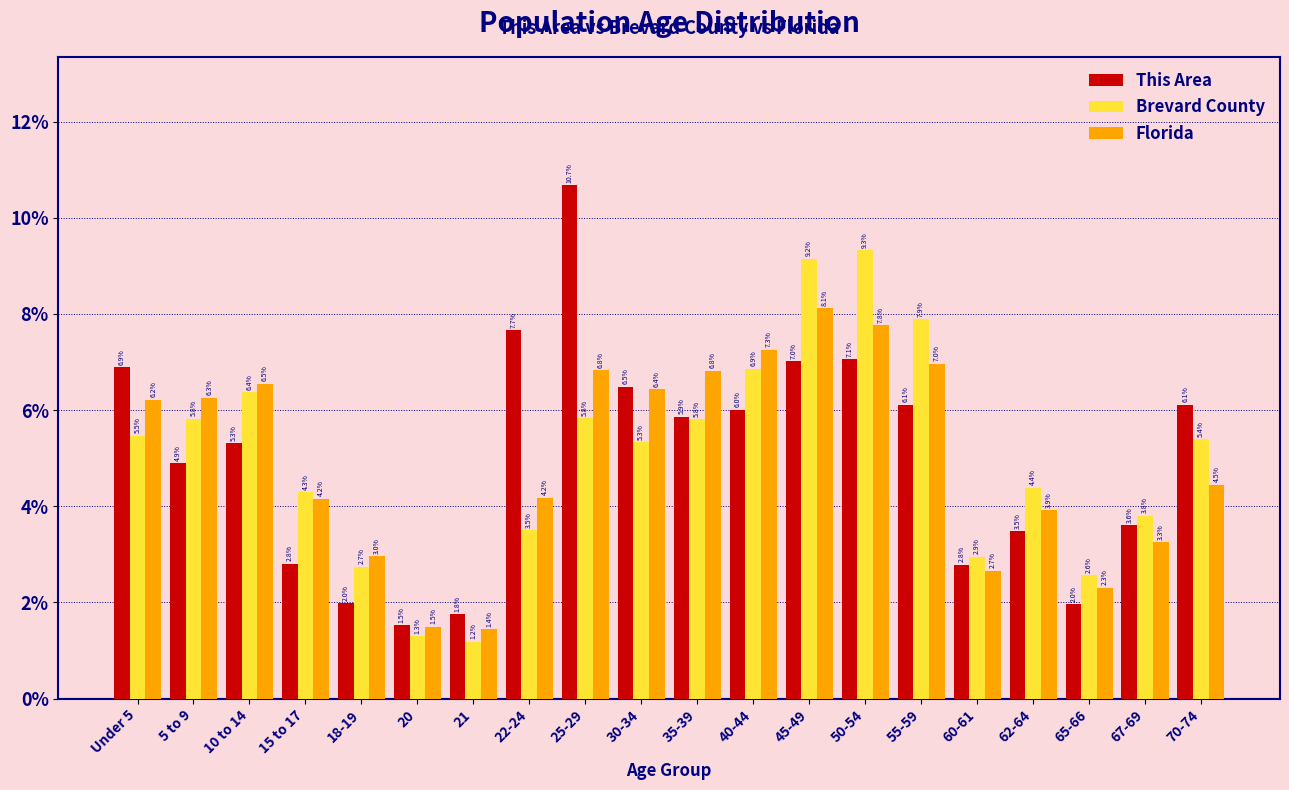

Reading left to right, list all the values displayed in this chart.

This Area: Under 5=6.9	5 to 9=4.9	10 to 14=5.3	15 to 17=2.8	18-19=2.0	20=1.5	21=1.8	22-24=7.7	25-29=10.7	30-34=6.5	35-39=5.9	40-44=6.0	45-49=7.0	50-54=7.1	55-59=6.1	60-61=2.8	62-64=3.5	65-66=2.0	67-69=3.6	70-74=6.1
Brevard County: Under 5=5.5	5 to 9=5.8	10 to 14=6.4	15 to 17=4.3	18-19=2.7	20=1.3	21=1.2	22-24=3.5	25-29=5.8	30-34=5.3	35-39=5.8	40-44=6.9	45-49=9.2	50-54=9.3	55-59=7.9	60-61=2.9	62-64=4.4	65-66=2.6	67-69=3.8	70-74=5.4
Florida: Under 5=6.2	5 to 9=6.3	10 to 14=6.5	15 to 17=4.2	18-19=3.0	20=1.5	21=1.4	22-24=4.2	25-29=6.8	30-34=6.4	35-39=6.8	40-44=7.3	45-49=8.1	50-54=7.8	55-59=7.0	60-61=2.7	62-64=3.9	65-66=2.3	67-69=3.3	70-74=4.5